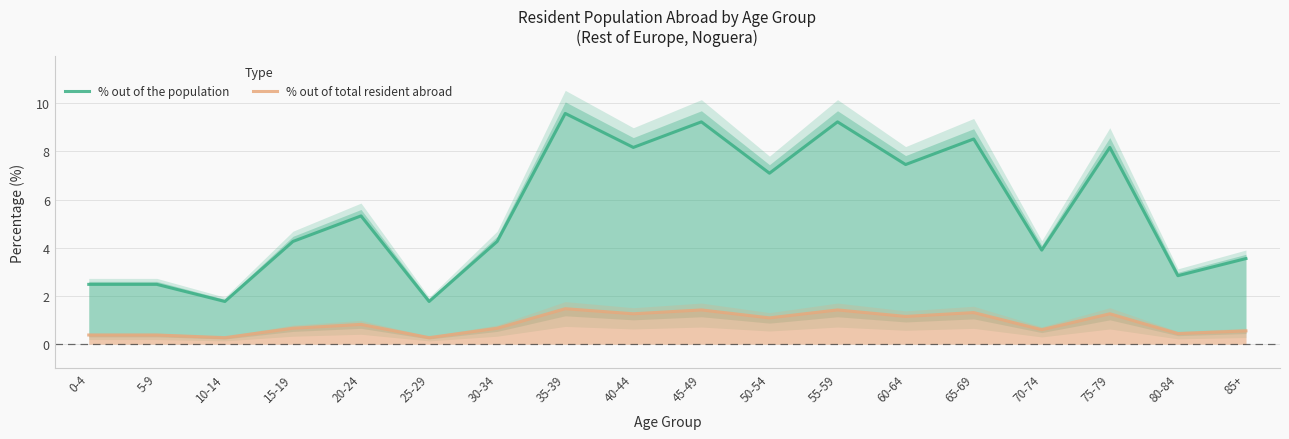

What is the sum of all % out of the population values?

100.0